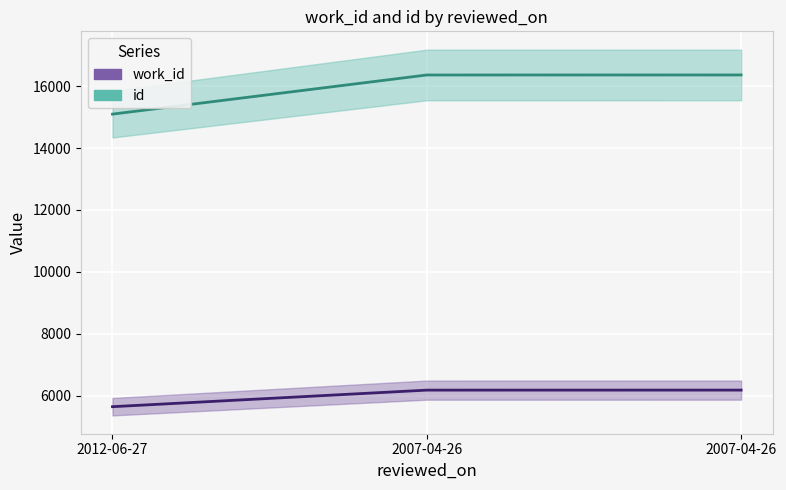

Which series has the largest range (max minus min)?

id